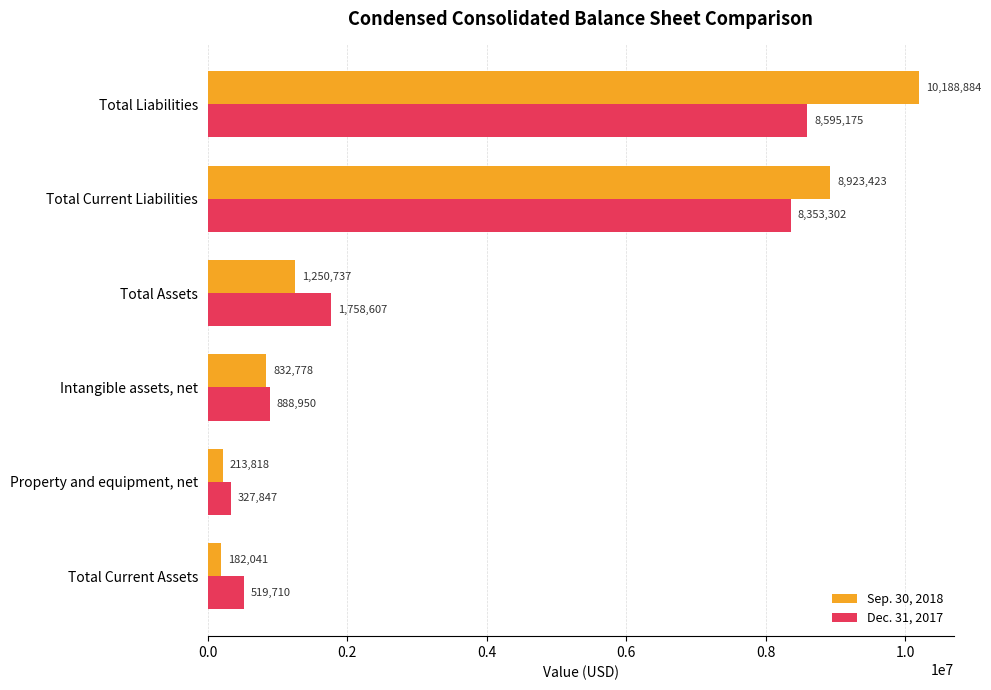

Is it true that Sep. 30, 2018 equals 2019719 at Total Current Liabilities?

False